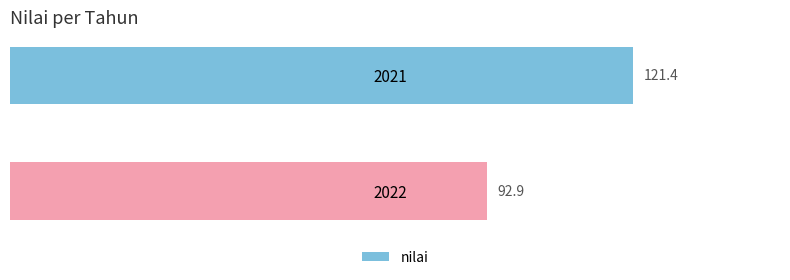

True or false: the data shows 121.4 at 2021.

True